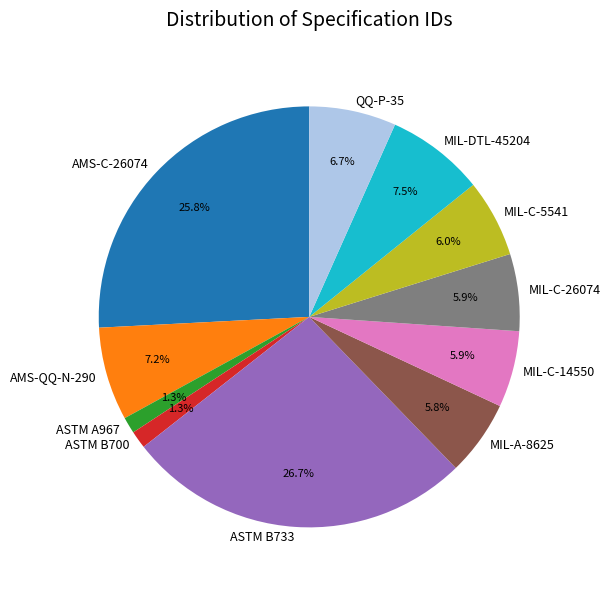

To the nearest percent, what is the difference between the AMS-QQ-N-290 and AMS-C-26074 slice percentages?

19%